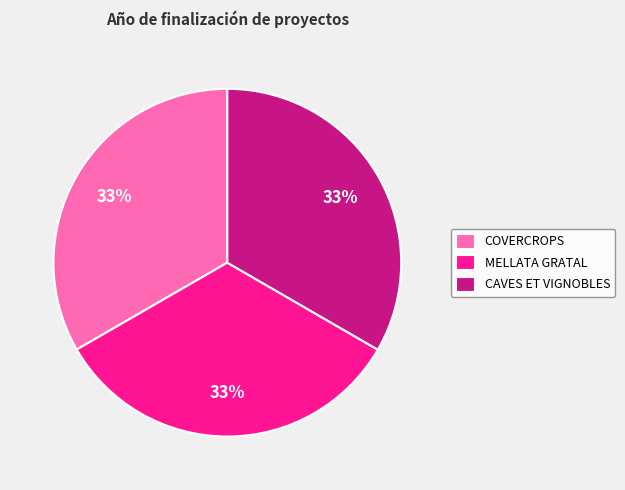

To the nearest percent, what is the combined percentage of CAVES ET VIGNOBLES and COVERCROPS?

67%